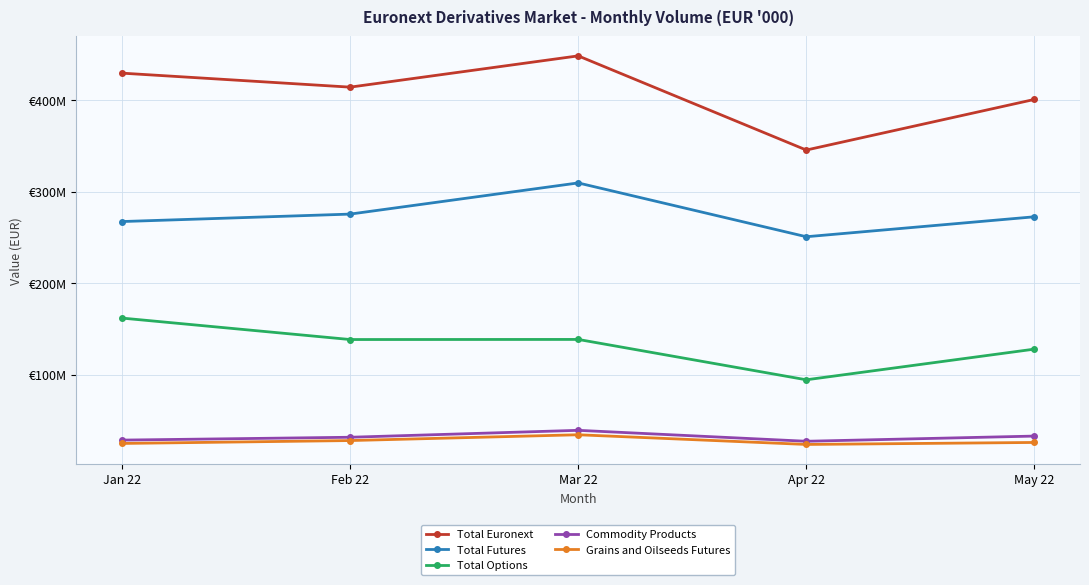

What are all the series names shown in the legend?

Total Euronext, Total Futures, Total Options, Commodity Products, Grains and Oilseeds Futures